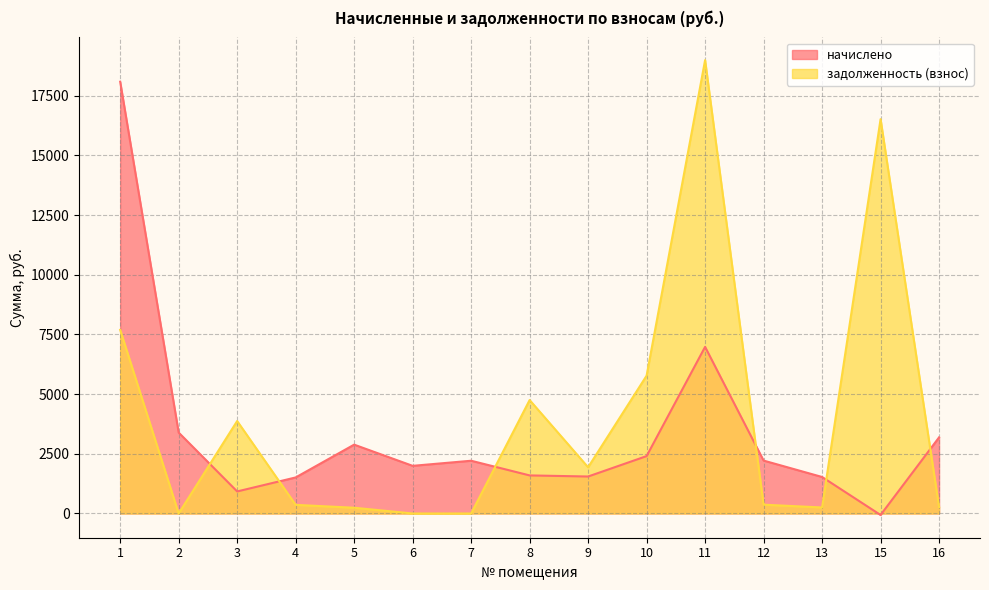

Does the chart have visible grid lines?

Yes